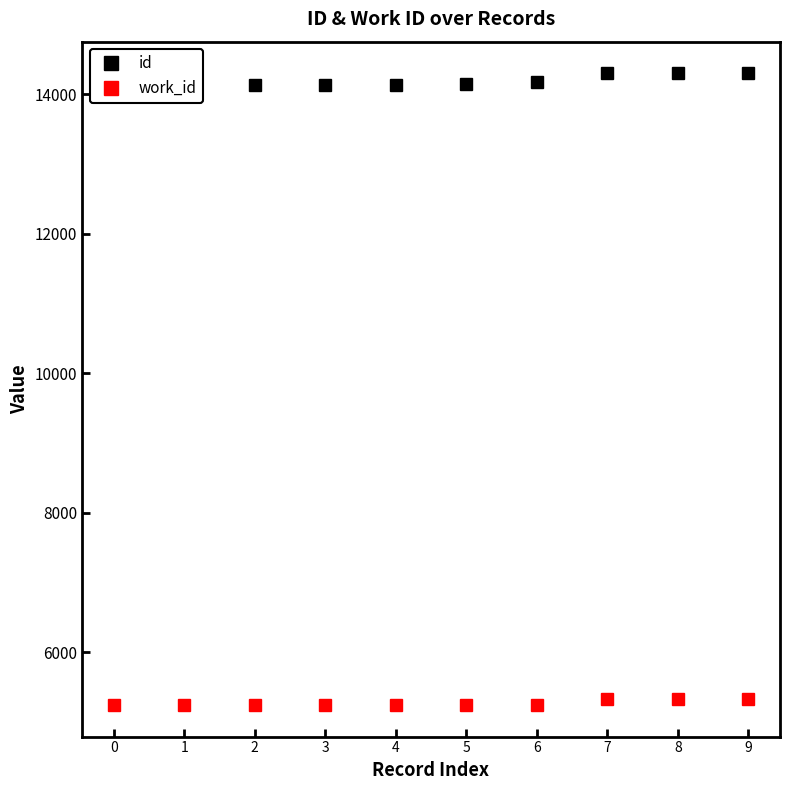

At how many categories does at least one series exceed 12408?

10